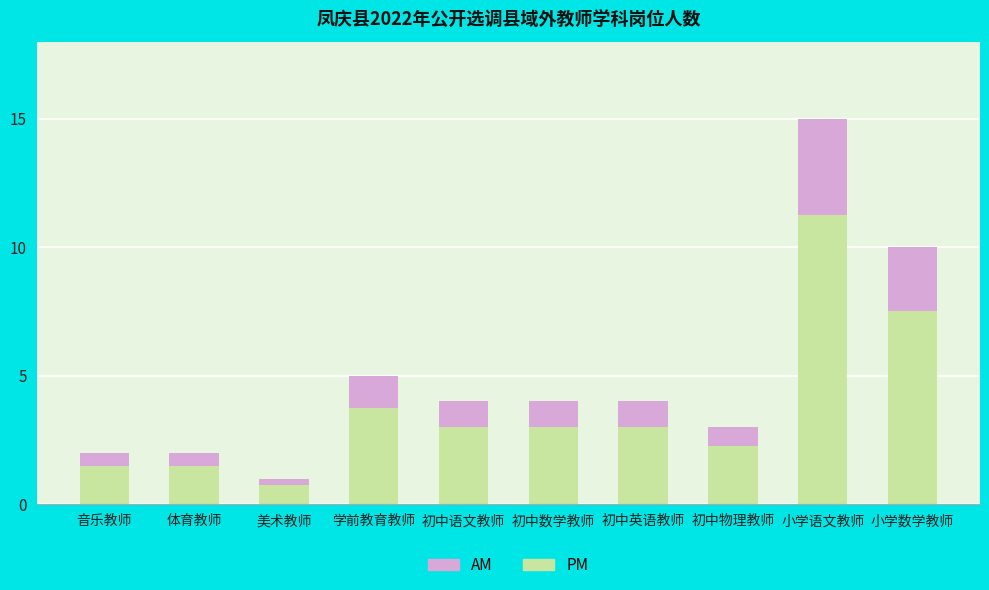

At which label is PM closest to 6?

小学数学教师